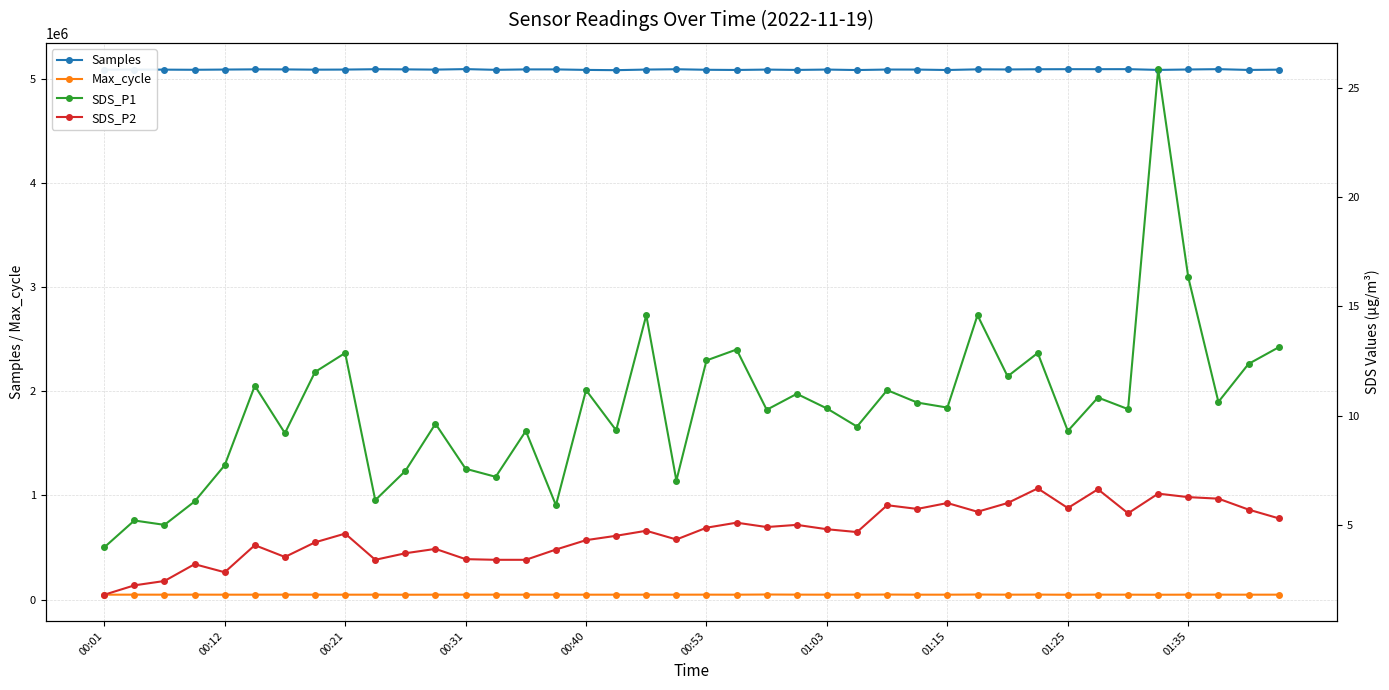

True or false: Max_cycle has more than 0 points higher than both neighbors.

True